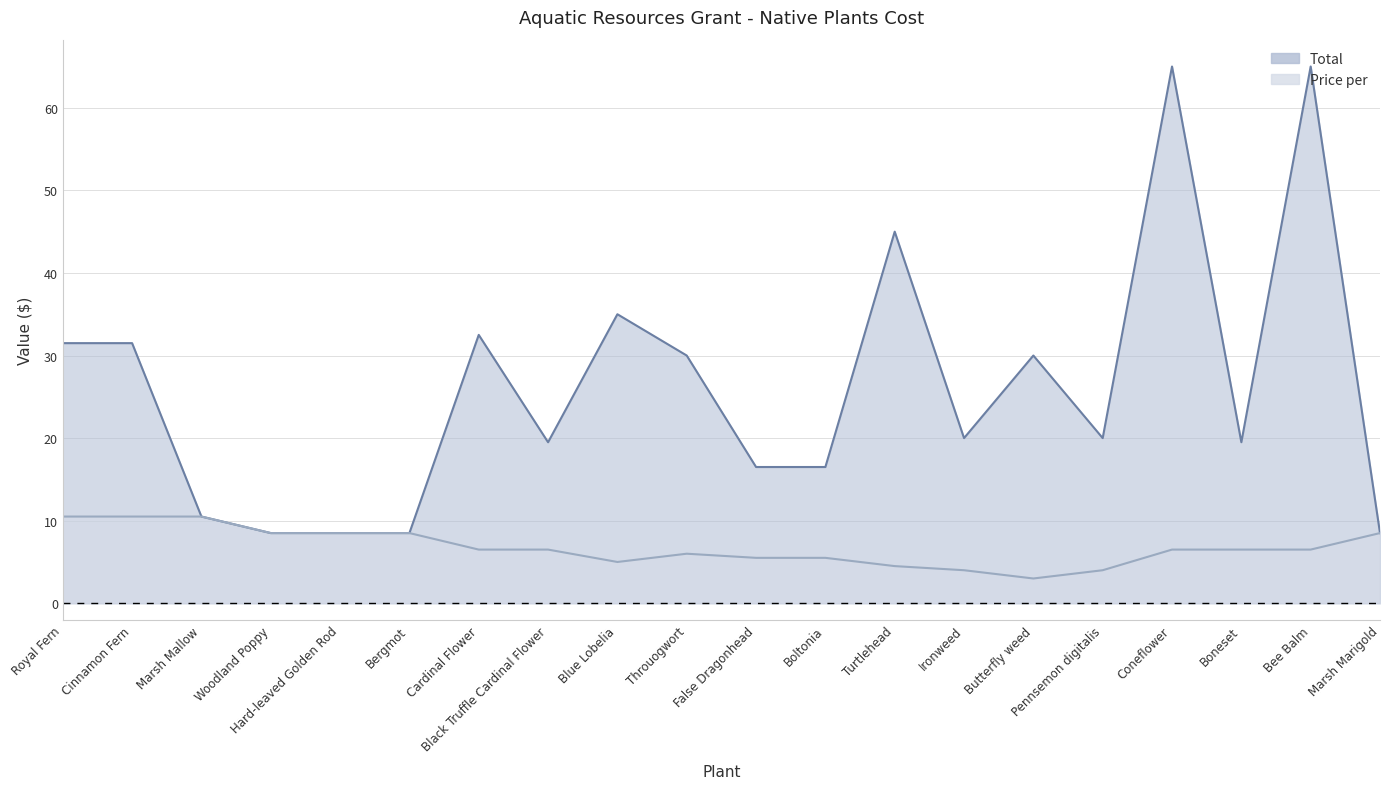

Between Butterfly weed and Marsh Marigold, which series saw the biggest shift?

Total